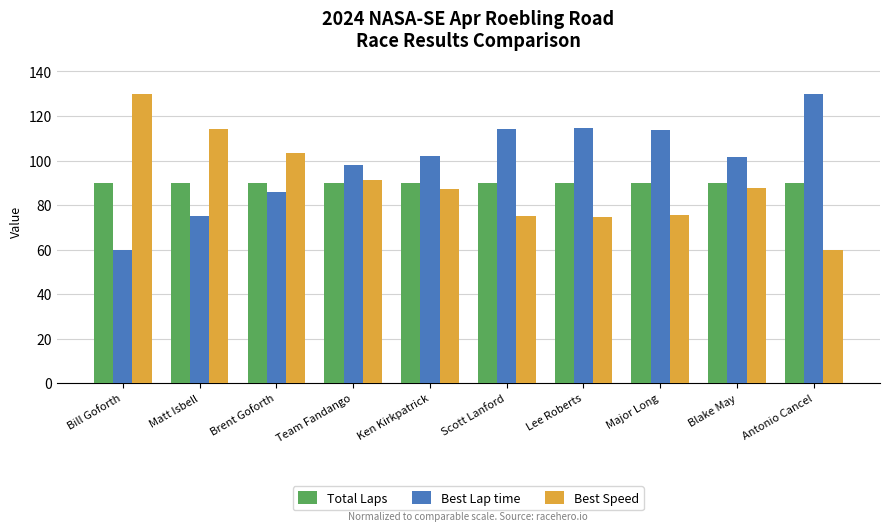

True or false: Total Laps has a value of 90.0 at Brent Goforth.

True